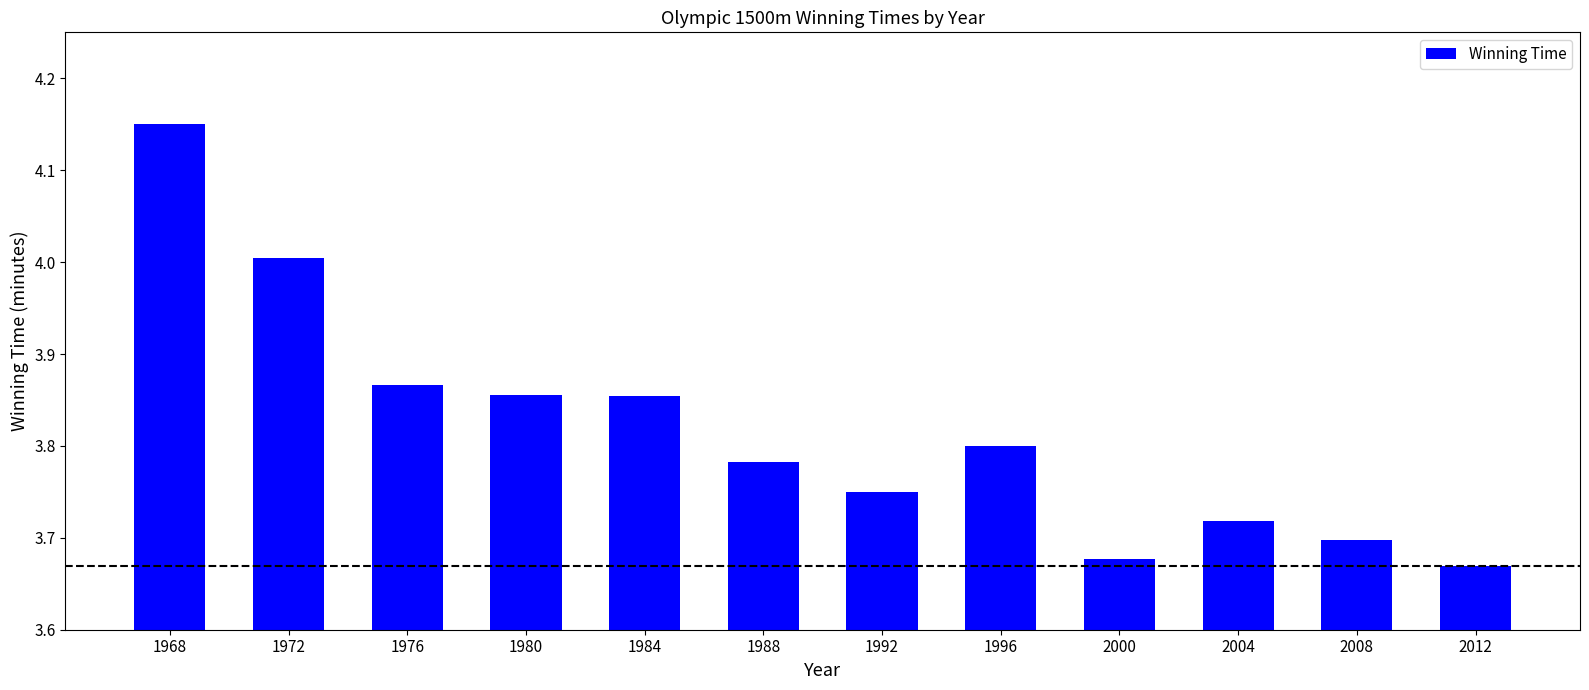

At which category does the chart reach its peak across all series?

1968